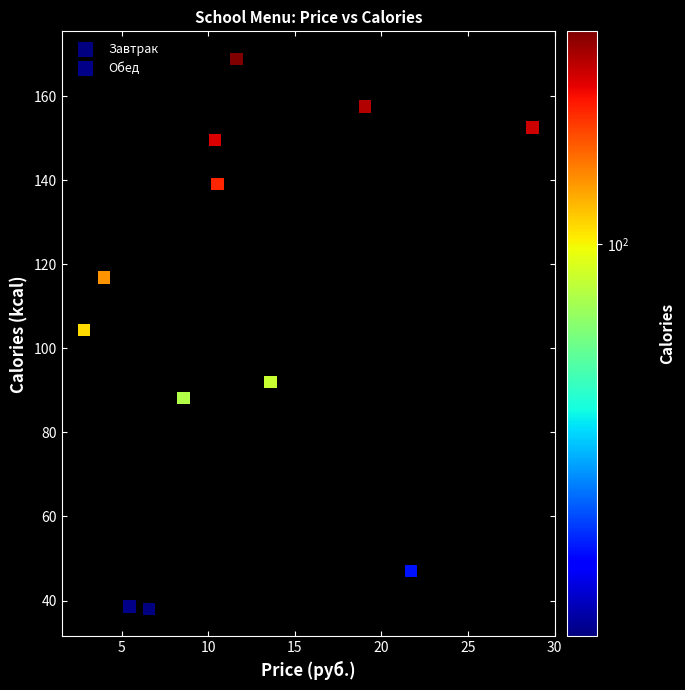

Which series reaches the maximum Y coordinate?

Завтрак